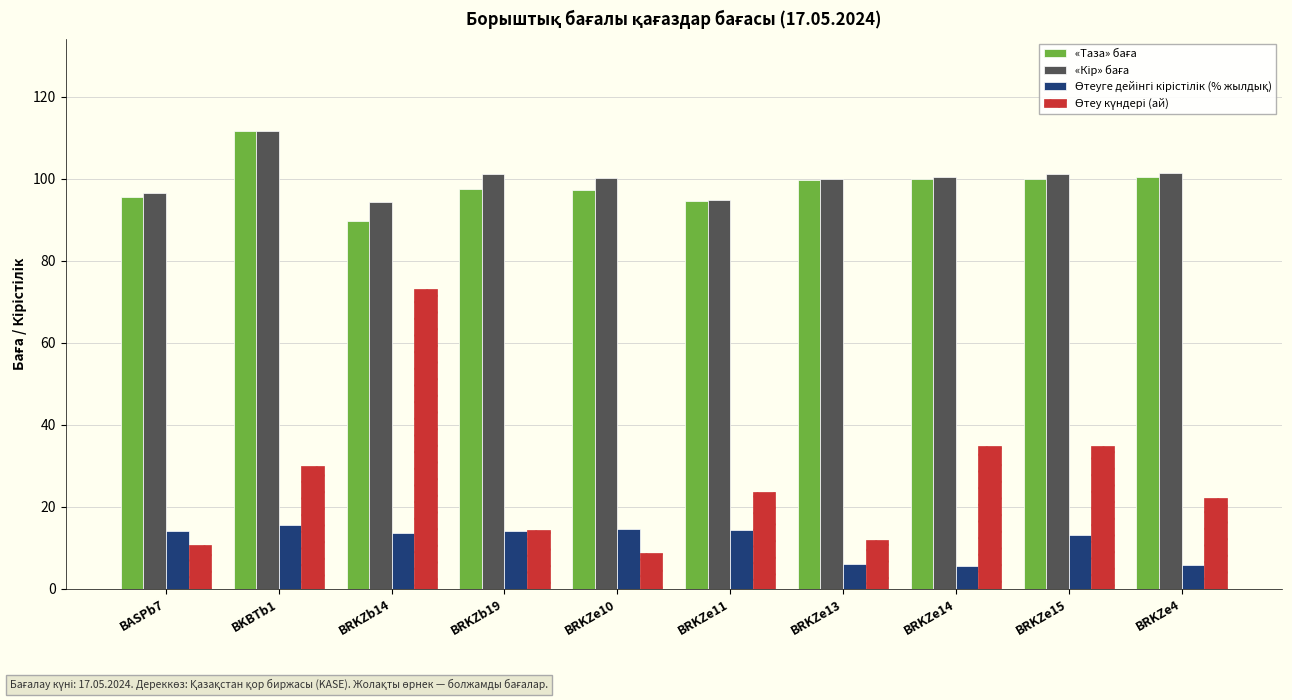

What is the total value across all series at BRKZe10?

221.0